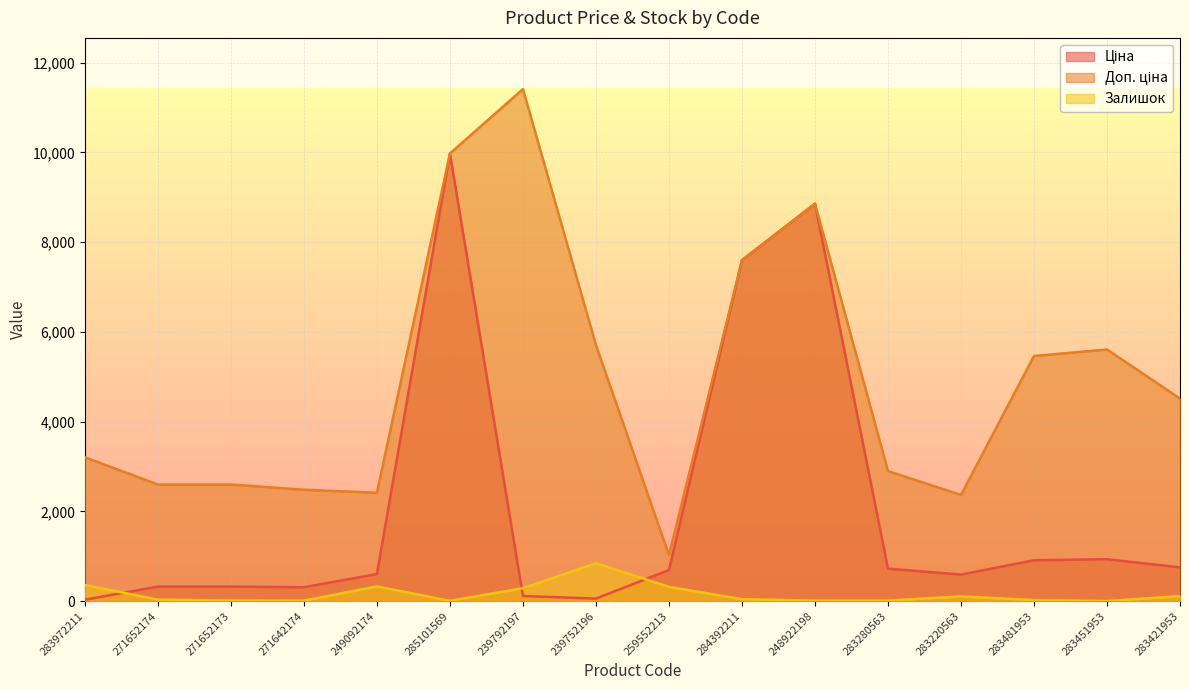

What is the greatest value displayed?

11410.0